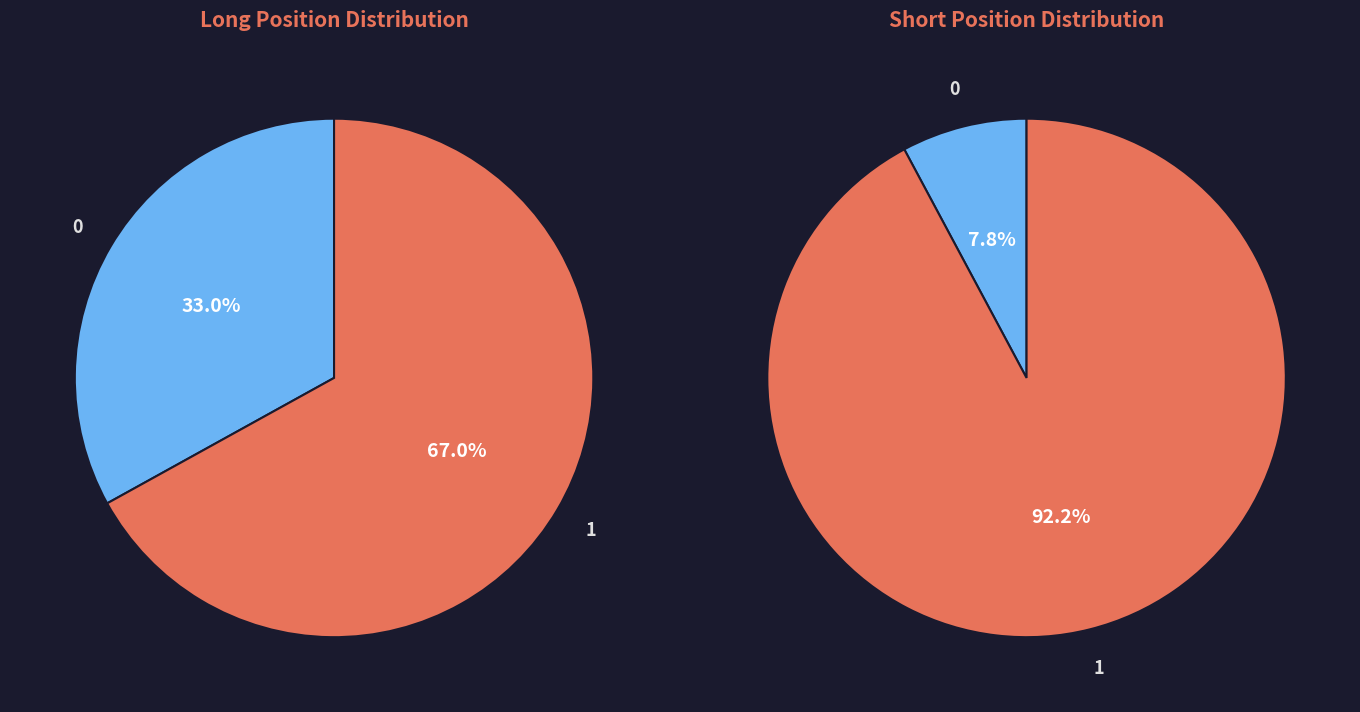

Which series has the widest spread of values?

Short